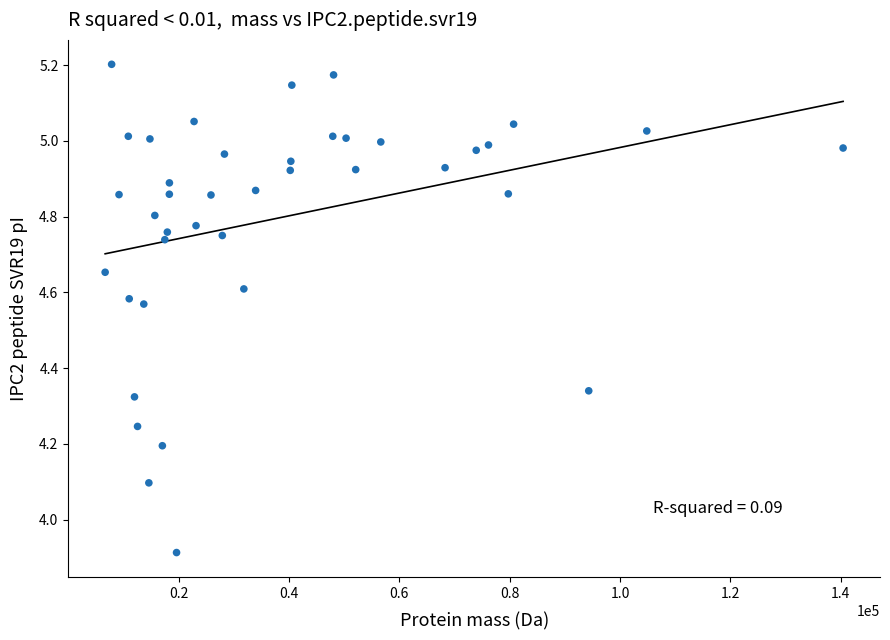

What is the range of X values (max minus min)?

133747.8